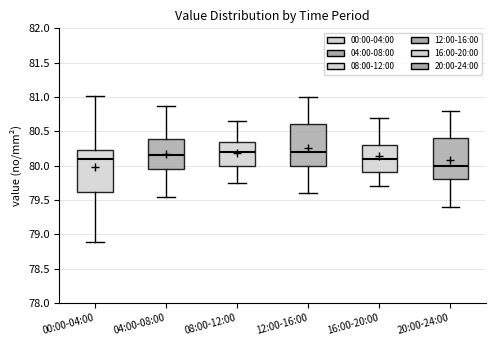

Where does the upper whisker of the box for 12:00-16:00 end on the y-axis? The values are not printed on the chart, so give them approximately, as read against the axis.

81.00